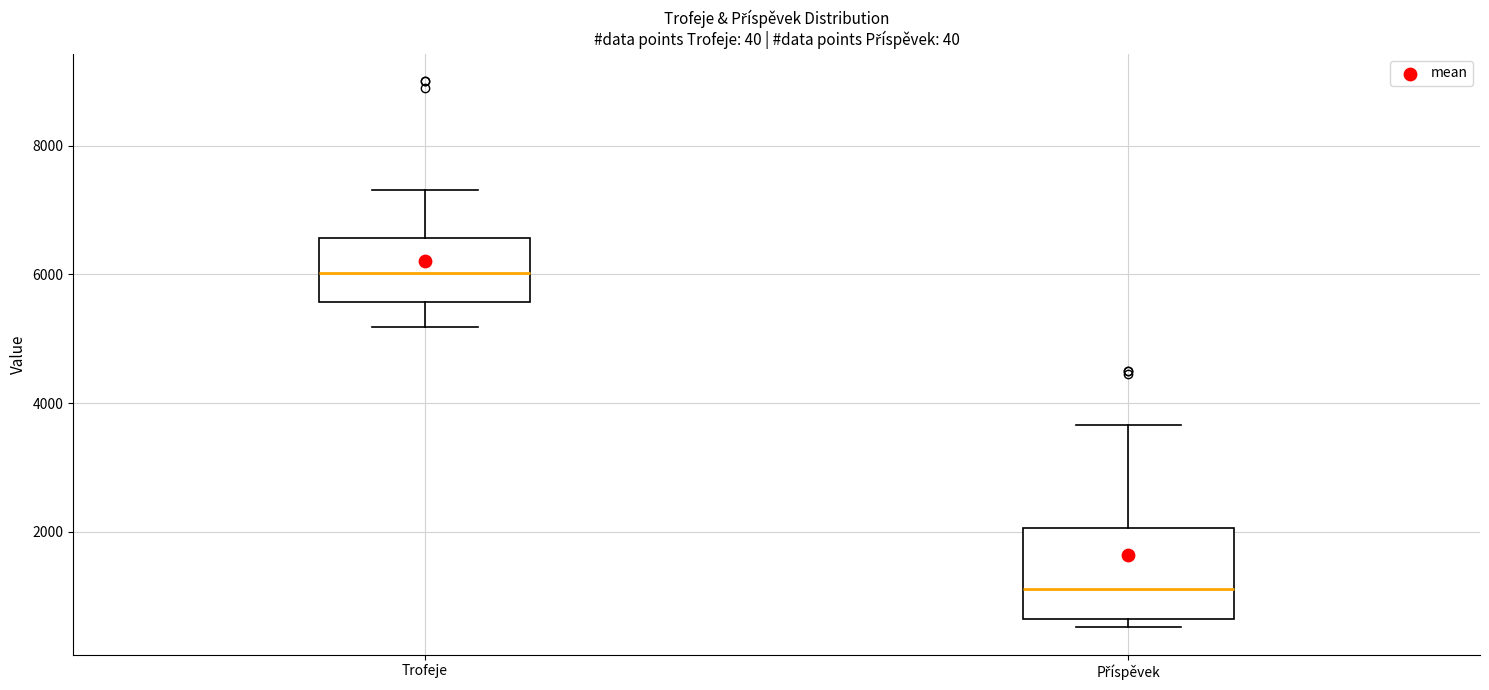

Which box's median line is the highest?

Trofeje